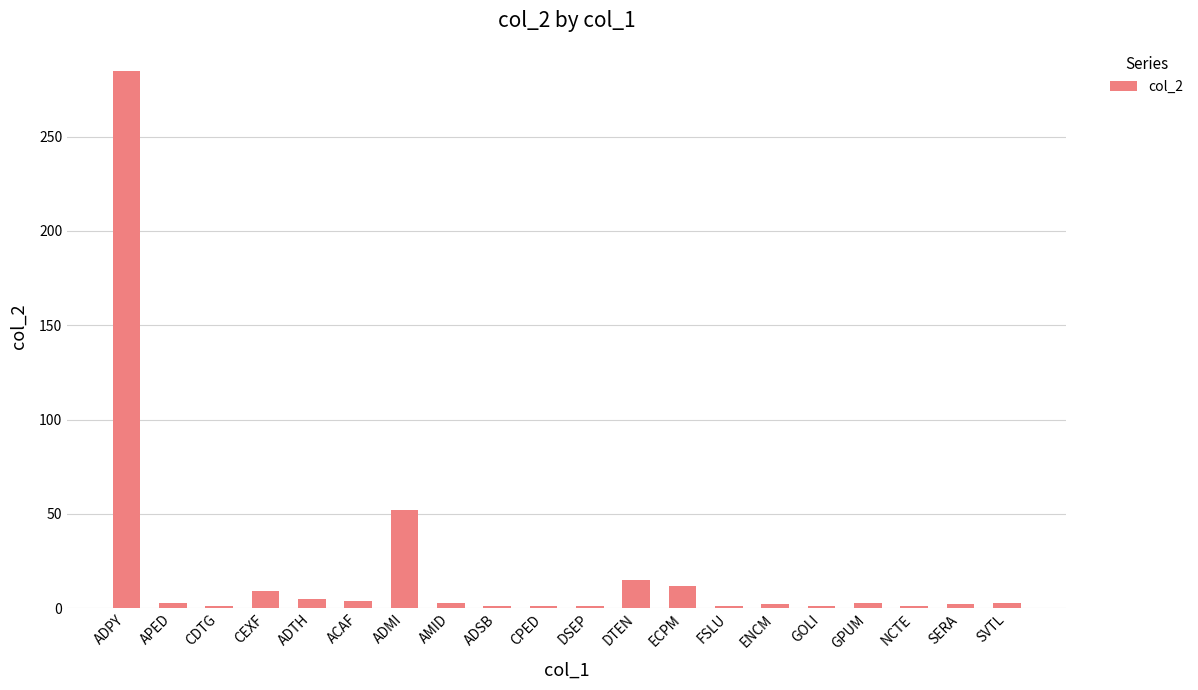

The value at ENCM is 2. True or false?

True